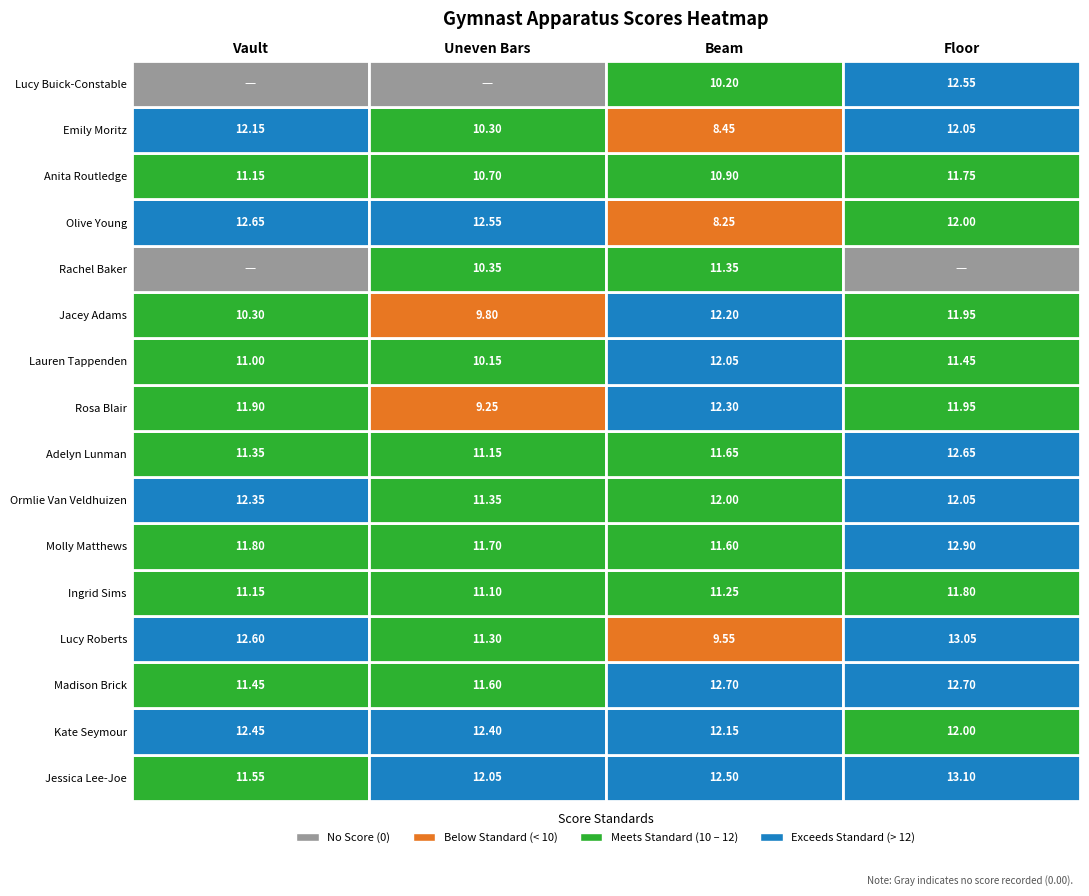

Reading right to left, extract all data points from this chart.

Jessica Lee-Joe: 3=13.1	2=12.5	1=12.1	0=11.6
Kate Seymour: 3=12.0	2=12.2	1=12.4	0=12.4
Madison Brick: 3=12.7	2=12.7	1=11.6	0=11.4
Lucy Roberts: 3=13.1	2=9.6	1=11.3	0=12.6
Ingrid Sims: 3=11.8	2=11.2	1=11.1	0=11.2
Molly Matthews: 3=12.9	2=11.6	1=11.7	0=11.8
Ormlie Van Veldhuizen: 3=12.1	2=12.0	1=11.3	0=12.3
Adelyn Lunman: 3=12.7	2=11.7	1=11.2	0=11.3
Rosa Blair: 3=11.9	2=12.3	1=9.2	0=11.9
Lauren Tappenden: 3=11.4	2=12.1	1=10.2	0=11.0
Jacey Adams: 3=11.9	2=12.2	1=9.8	0=10.3
Rachel Baker: 3=0.0	2=11.3	1=10.3	0=0.0
Olive Young: 3=12.0	2=8.2	1=12.6	0=12.7
Anita Routledge: 3=11.8	2=10.9	1=10.7	0=11.2
Emily Moritz: 3=12.1	2=8.4	1=10.3	0=12.2
Lucy Buick-Constable: 3=12.6	2=10.2	1=0.0	0=0.0